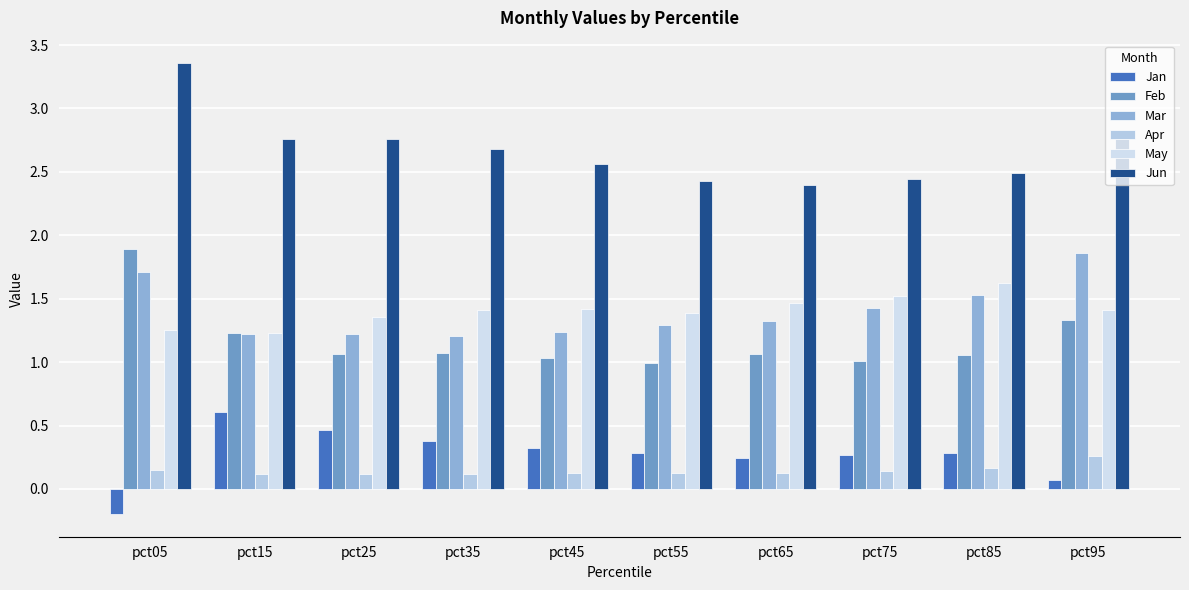

What is the difference between the highest and lowest values at pct95?

2.7